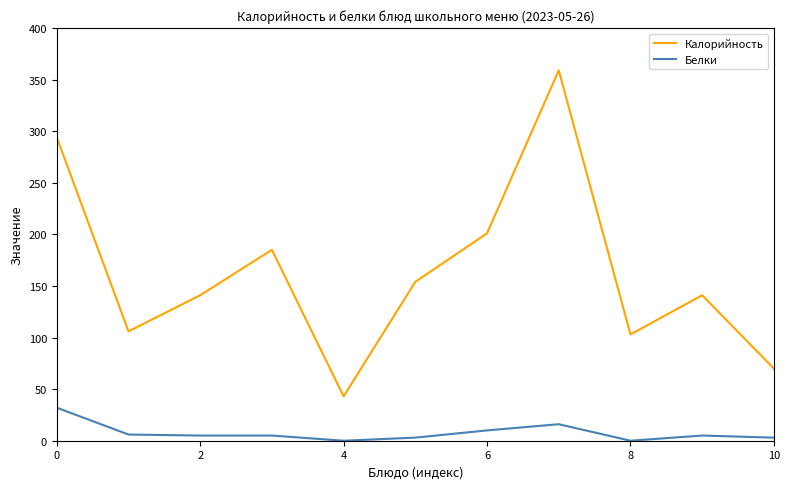

True or false: Белки and Калорийность intersect in this chart.

False